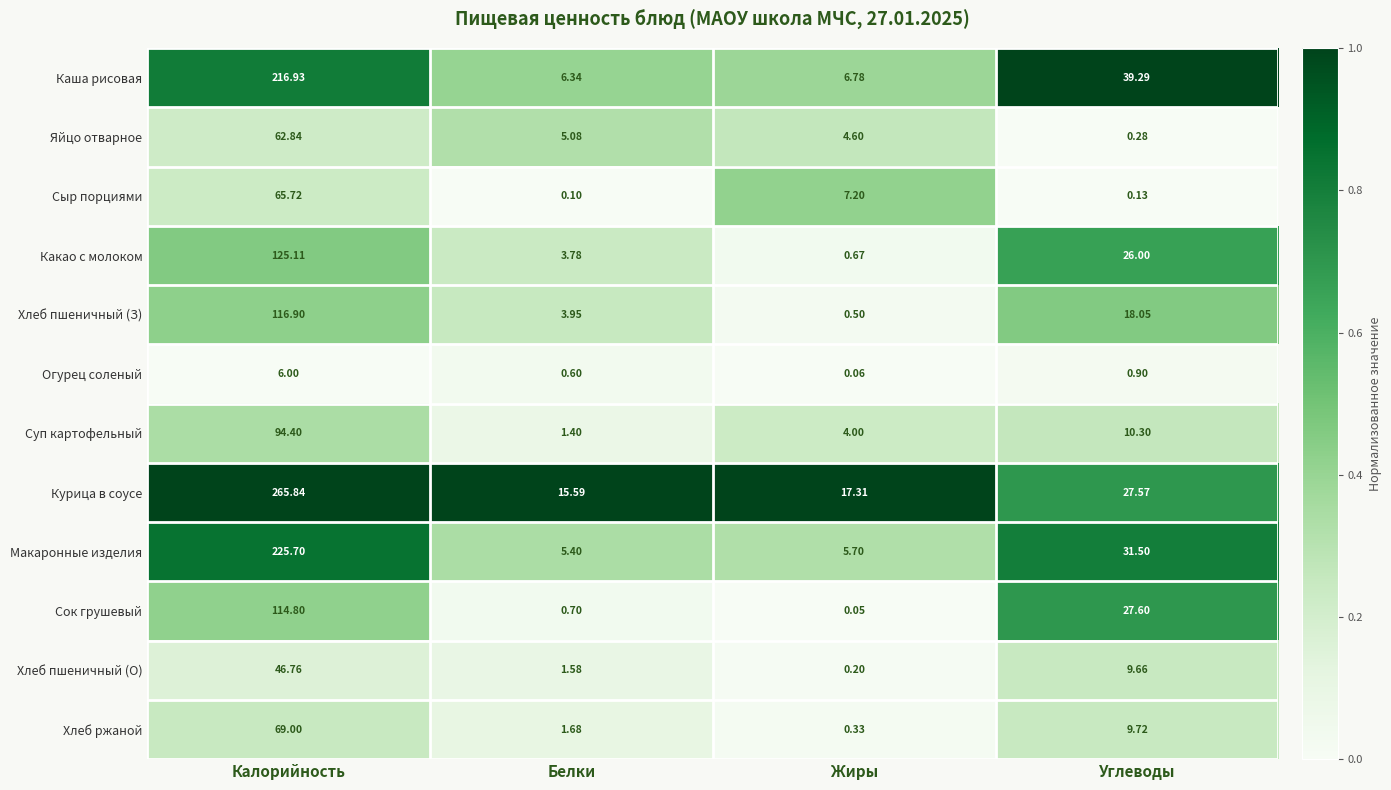

Which series changed the most between Калорийность and Жиры?

Курица в соусе